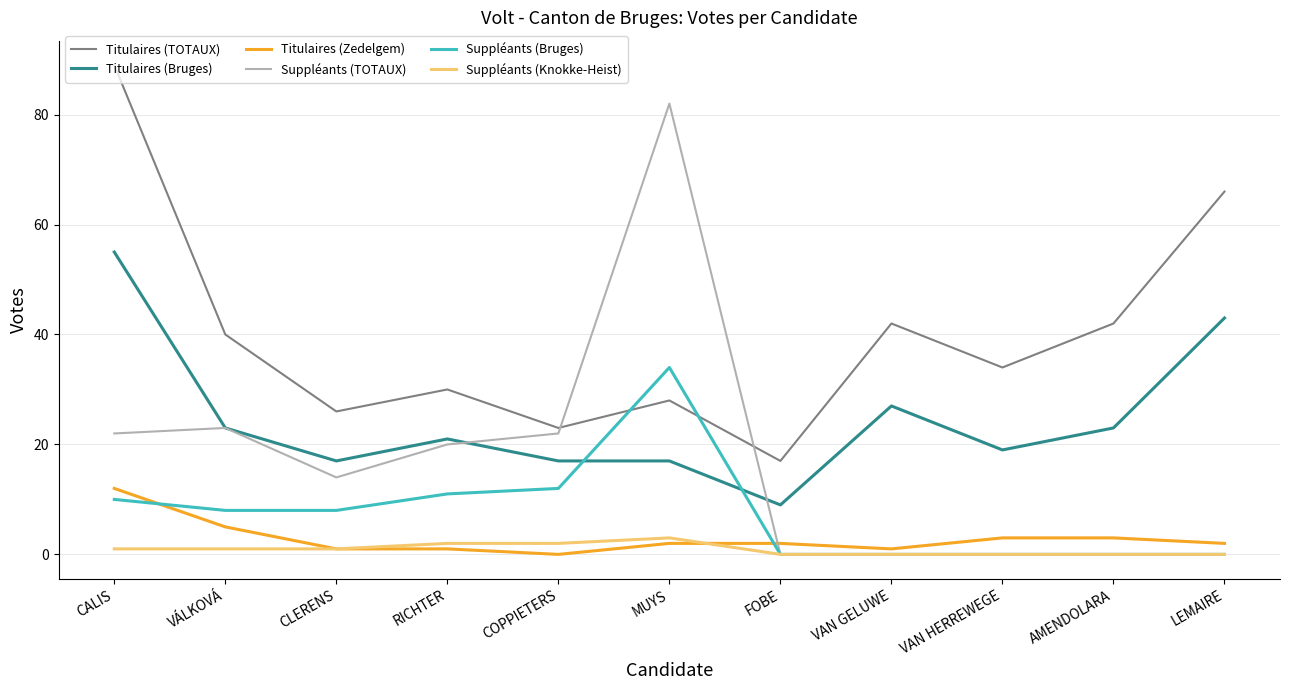

Is this an area chart (filled region under the line)?

No